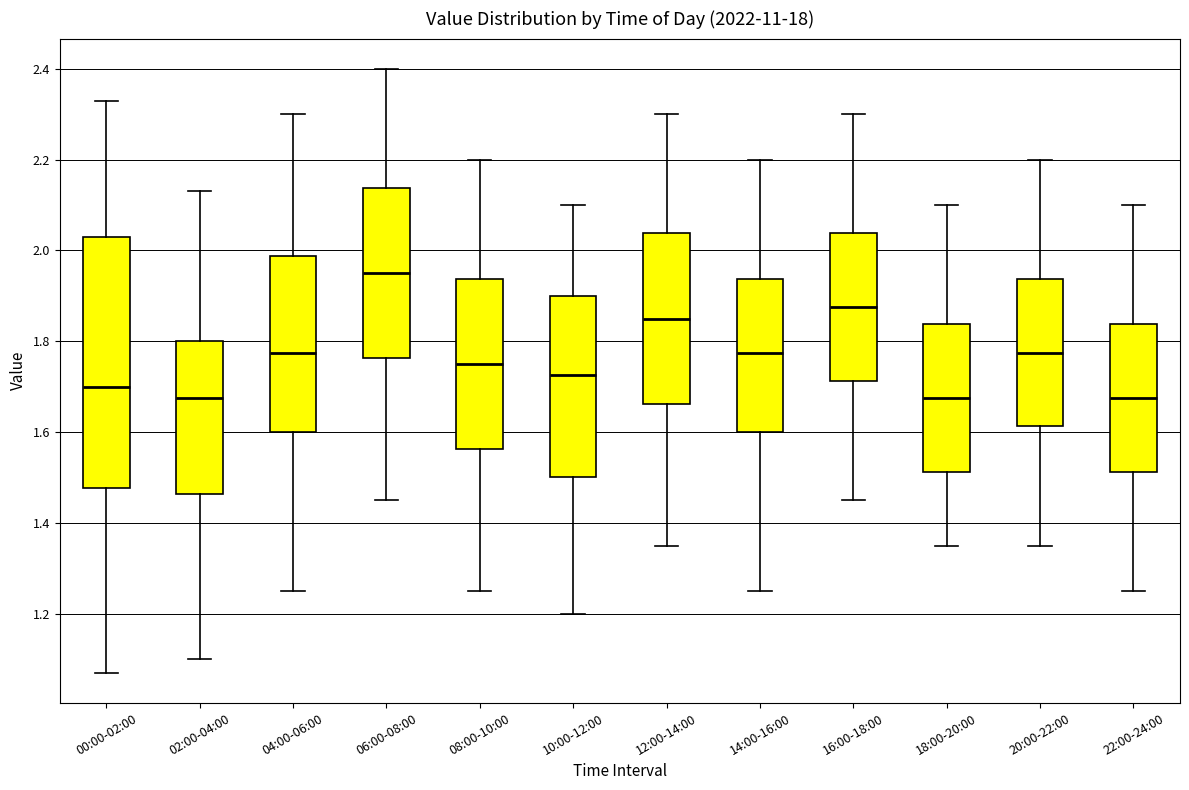

Reading left to right, transcribe this box plot: for each box, give where its median line is, the range the box spans, and where its two whiskers end, as read against the y-axis. The values are not printed on the chart, so give them approximately, as read against the axis.

00:00-02:00: median 1.70, box 1.48 to 2.04, whiskers 1.08 to 2.34
02:00-04:00: median 1.68, box 1.46 to 1.80, whiskers 1.10 to 2.14
04:00-06:00: median 1.78, box 1.60 to 1.98, whiskers 1.26 to 2.30
06:00-08:00: median 1.96, box 1.76 to 2.14, whiskers 1.46 to 2.40
08:00-10:00: median 1.76, box 1.56 to 1.94, whiskers 1.26 to 2.20
10:00-12:00: median 1.72, box 1.50 to 1.90, whiskers 1.20 to 2.10
12:00-14:00: median 1.86, box 1.66 to 2.04, whiskers 1.36 to 2.30
14:00-16:00: median 1.78, box 1.60 to 1.94, whiskers 1.26 to 2.20
16:00-18:00: median 1.88, box 1.72 to 2.04, whiskers 1.46 to 2.30
18:00-20:00: median 1.68, box 1.52 to 1.84, whiskers 1.36 to 2.10
20:00-22:00: median 1.78, box 1.62 to 1.94, whiskers 1.36 to 2.20
22:00-24:00: median 1.68, box 1.52 to 1.84, whiskers 1.26 to 2.10